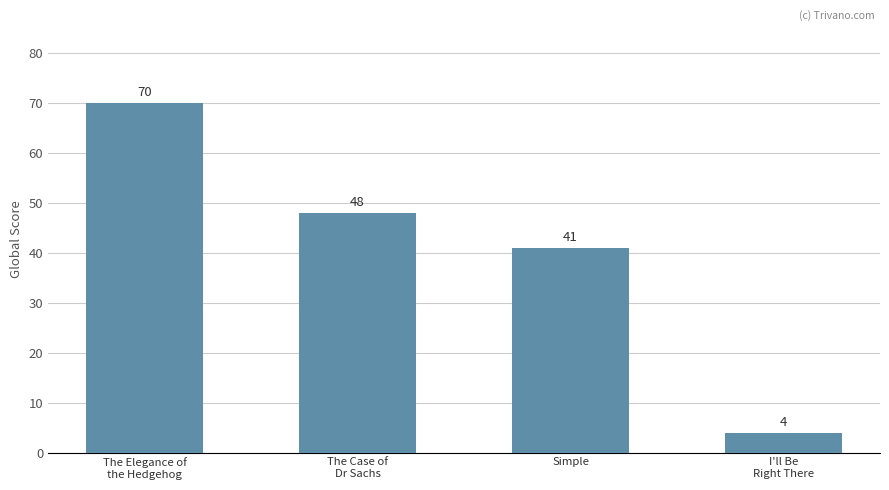

List the labels in order of value, largest first.

The Elegance of
the Hedgehog, The Case of
Dr Sachs, Simple, I'll Be
Right There